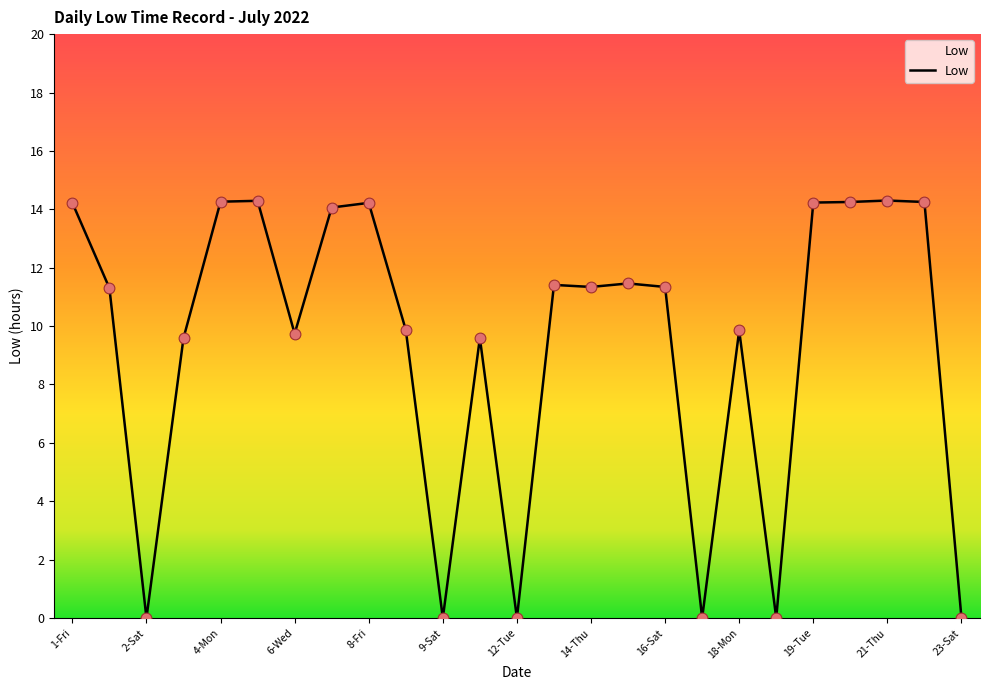

What is the greatest value displayed?

14.3